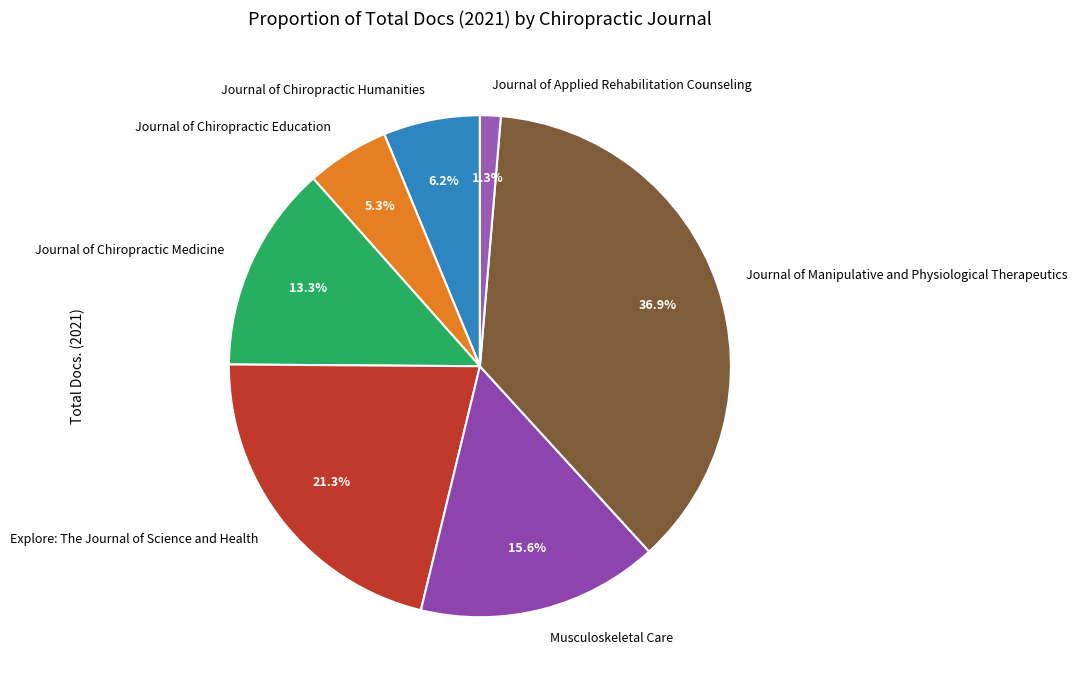

Which has a higher value, Journal of Chiropractic Humanities or Musculoskeletal Care?

Musculoskeletal Care